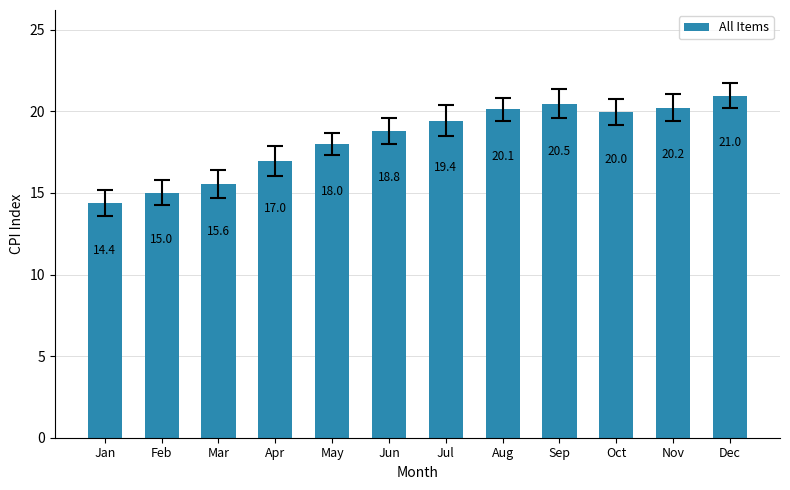

Is it true that the value at Oct is 20.0?

True